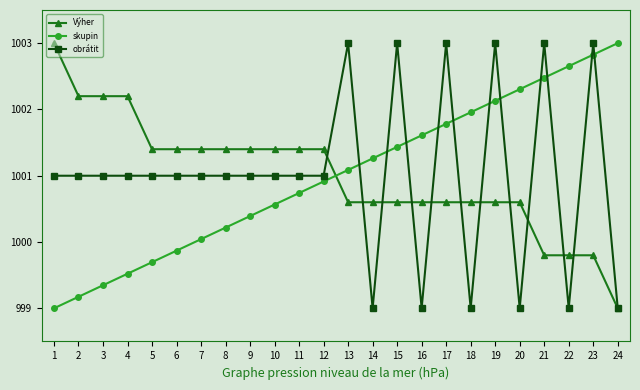

Reading right to left, extract all data points from this chart.

Výher: 999.0	999.8	999.8	999.8	1000.6	1000.6	1000.6	1000.6	1000.6	1000.6	1000.6	1000.6	1001.4	1001.4	1001.4	1001.4	1001.4	1001.4	1001.4	1001.4	1002.2	1002.2	1002.2	1003.0
skupin: 1003.0	1002.8	1002.7	1002.5	1002.3	1002.1	1002.0	1001.8	1001.6	1001.4	1001.3	1001.1	1000.9	1000.7	1000.6	1000.4	1000.2	1000.0	999.9	999.7	999.5	999.3	999.2	999.0
obrátit: 999.0	1003.0	999.0	1003.0	999.0	1003.0	999.0	1003.0	999.0	1003.0	999.0	1003.0	1001.0	1001.0	1001.0	1001.0	1001.0	1001.0	1001.0	1001.0	1001.0	1001.0	1001.0	1001.0